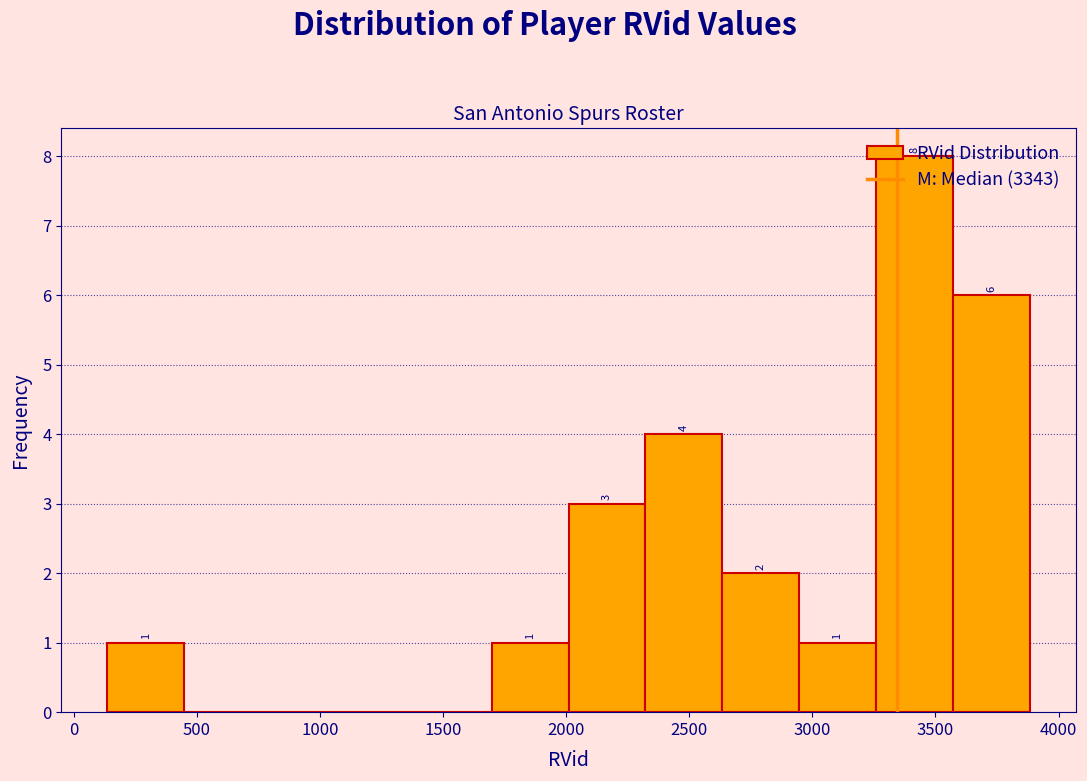

Which range on the x-axis has the tallest bar?

3250 to 3550